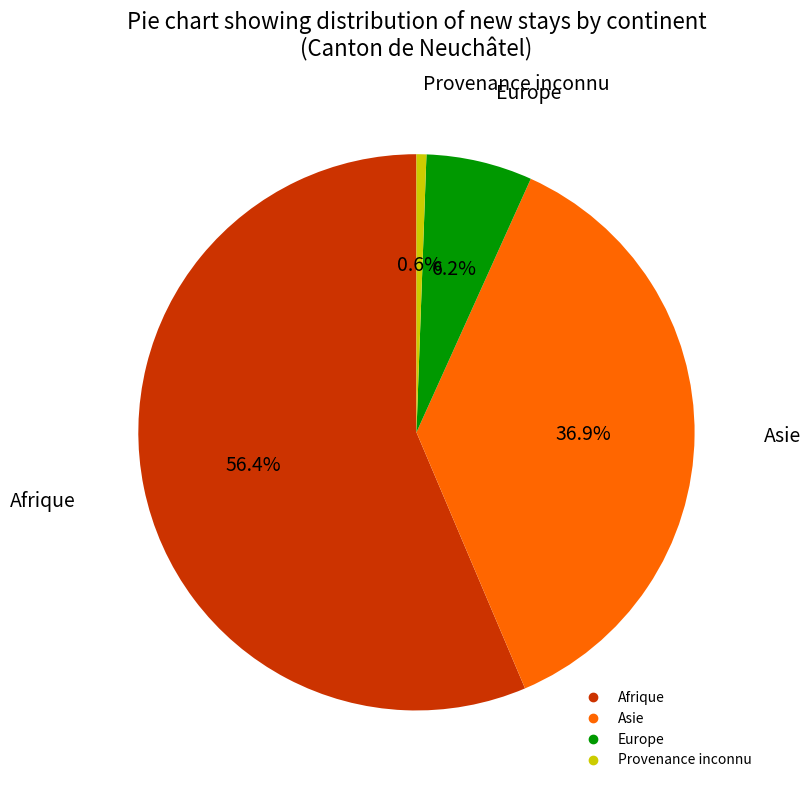

Do Afrique and Provenance inconnu together represent more than half of the pie?

Yes